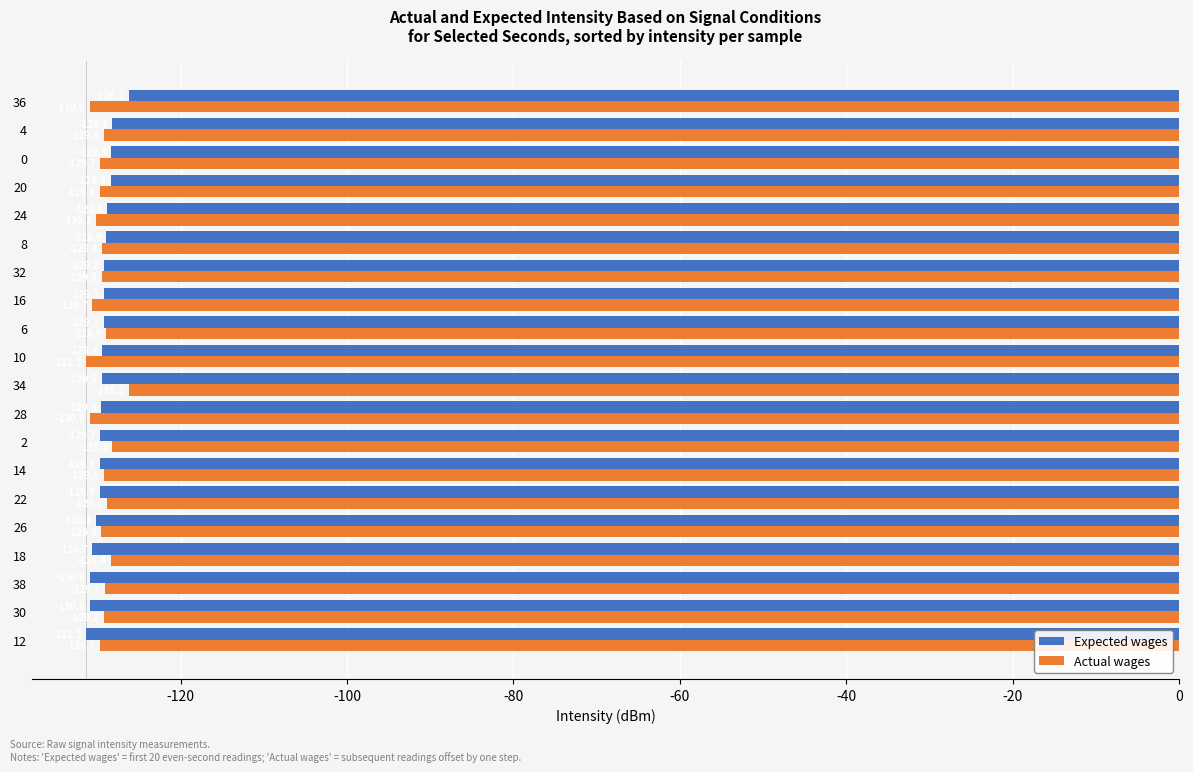

The value of Actual wages at 34 is -126.2. True or false?

True